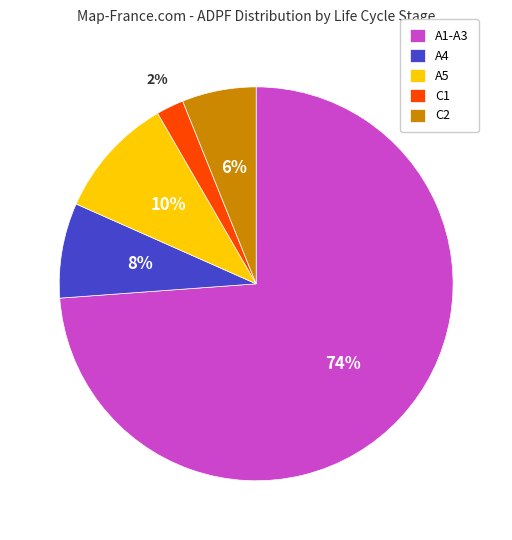

Which has a higher value, C1 or C2?

C2